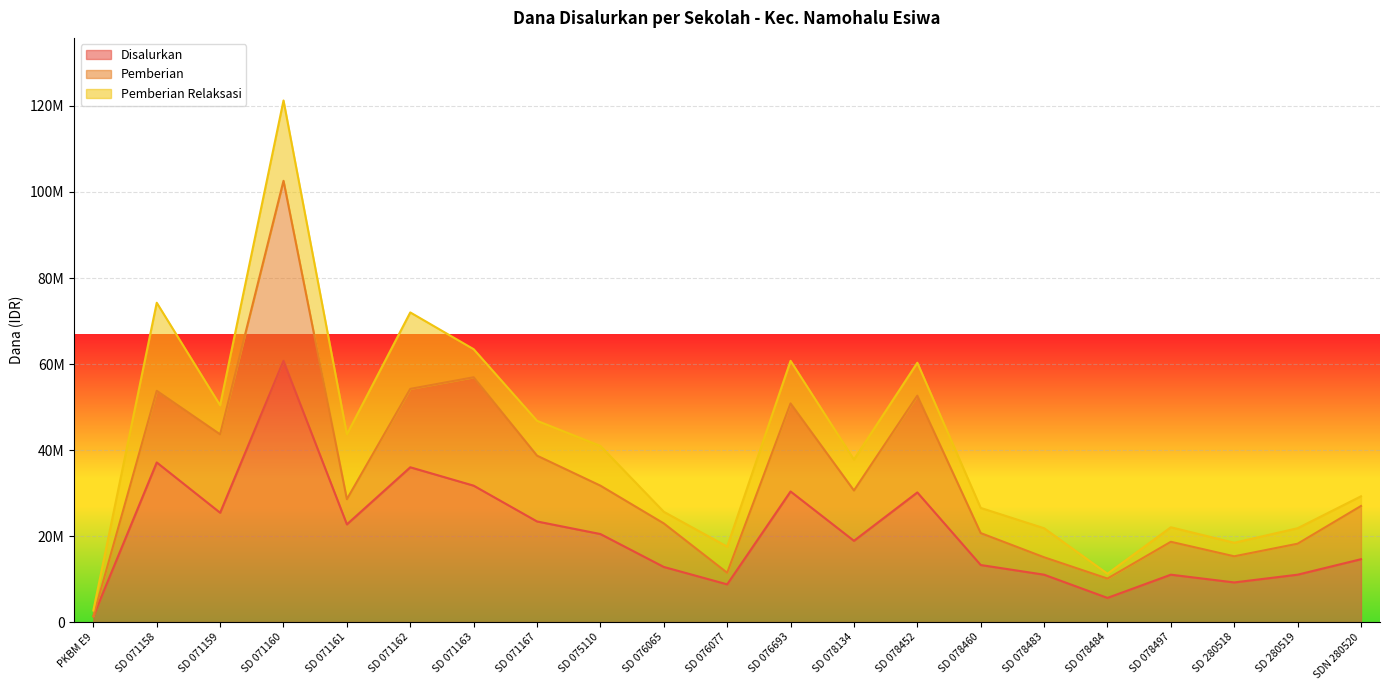

What is the minimum value for Disalurkan?

1350000